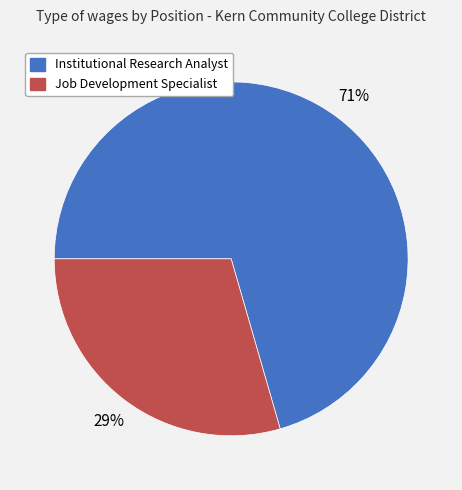

Combined, do Institutional Research Analyst and Job Development Specialist account for over 50%?

Yes